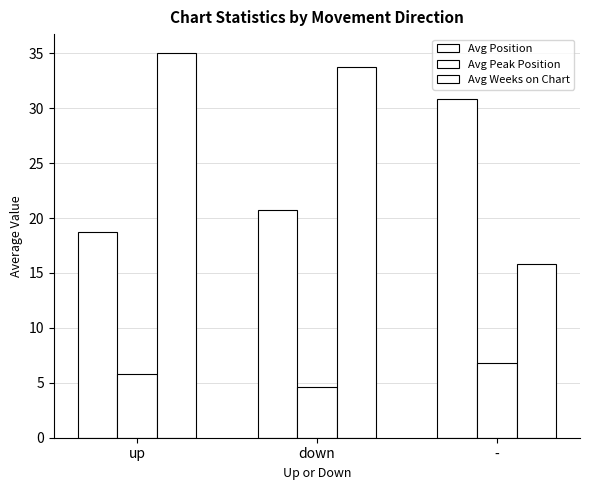

How many distinct data groups are displayed?

3